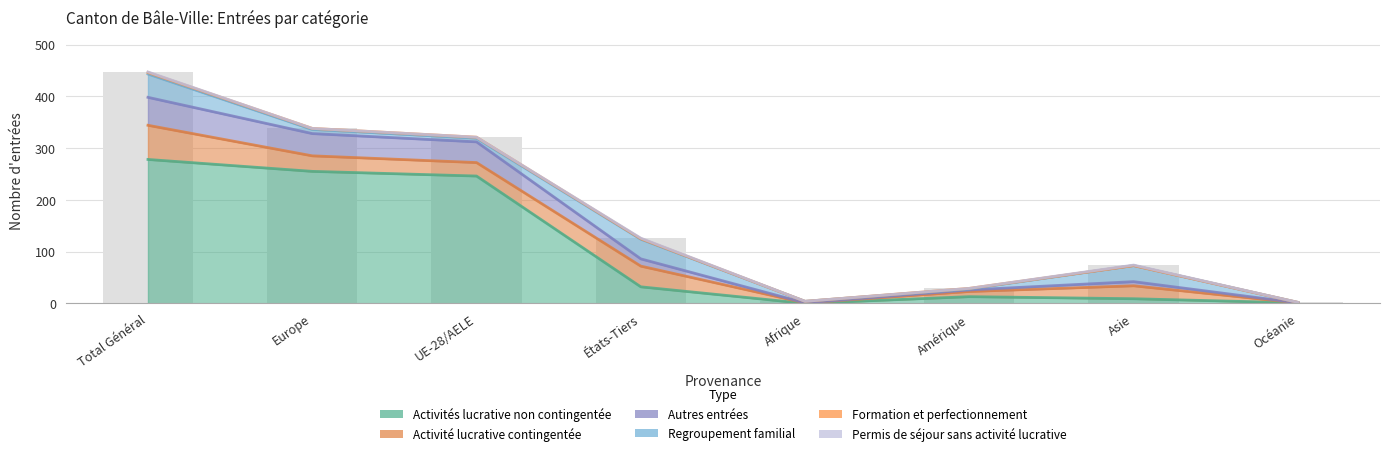

What is the label of the 2nd bar from the left?

Europe